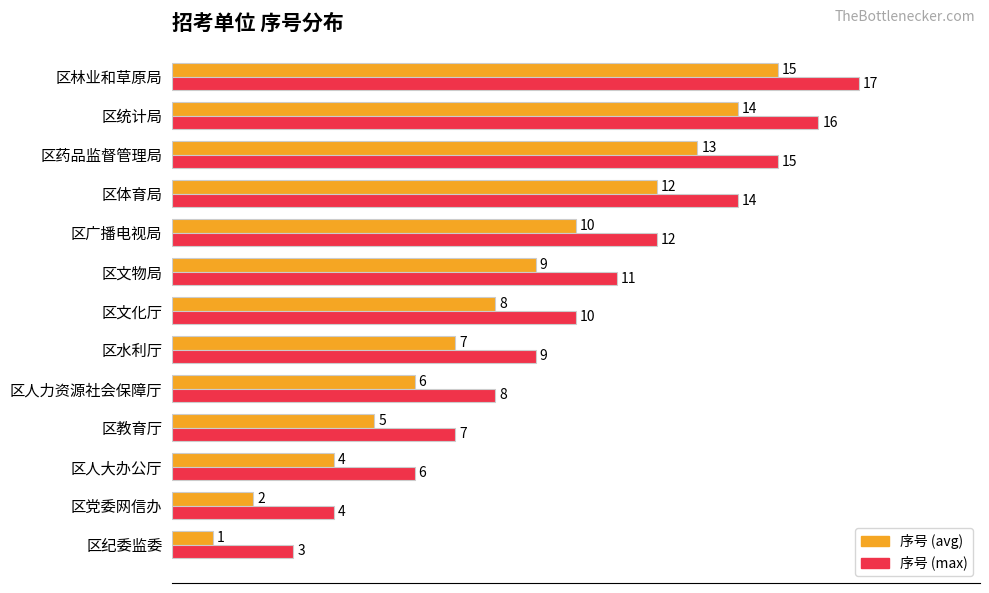

At how many categories does at least one series exceed 1?

13